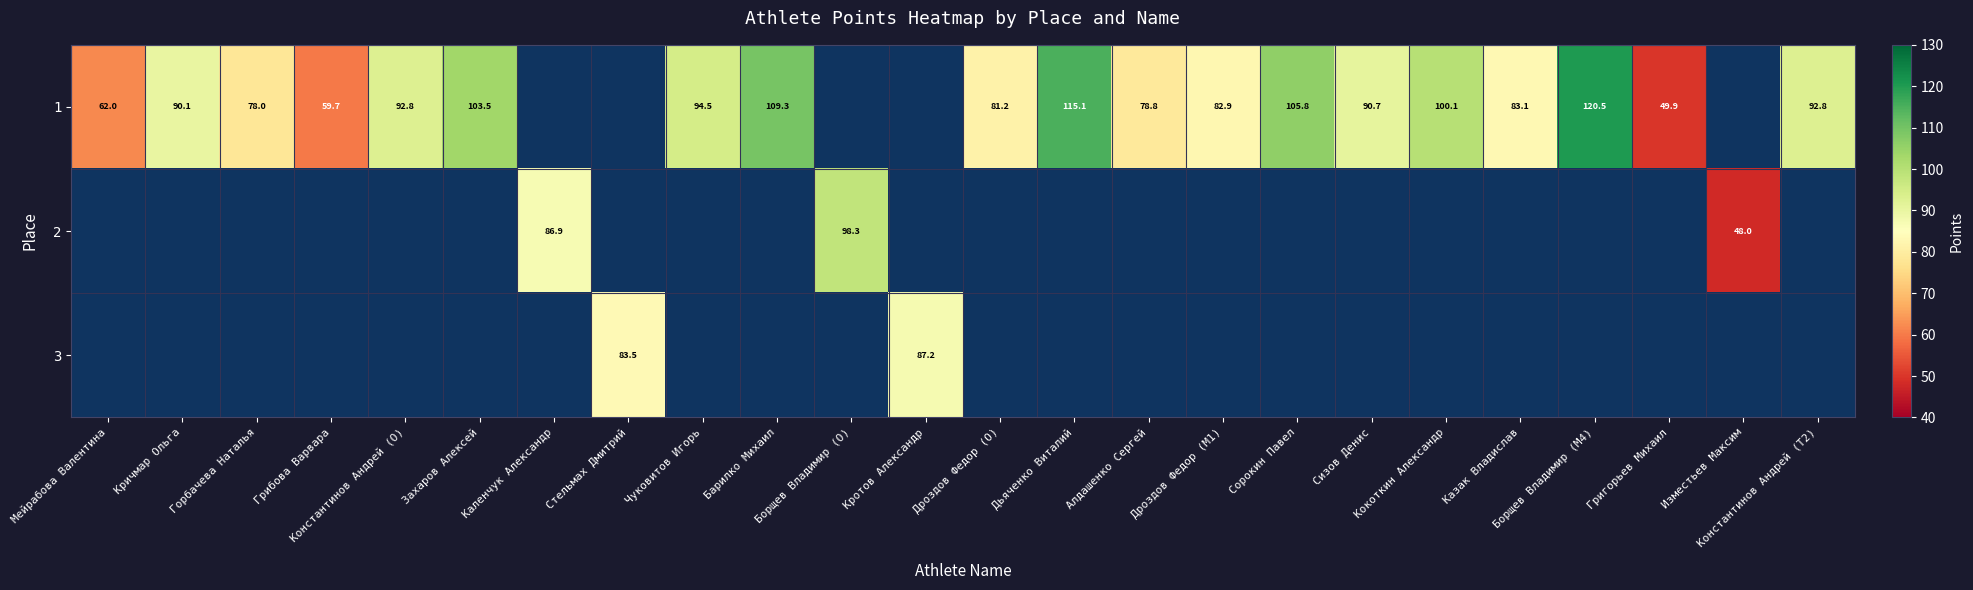

Read the 1 value at Кокоткин Александр.

100.1